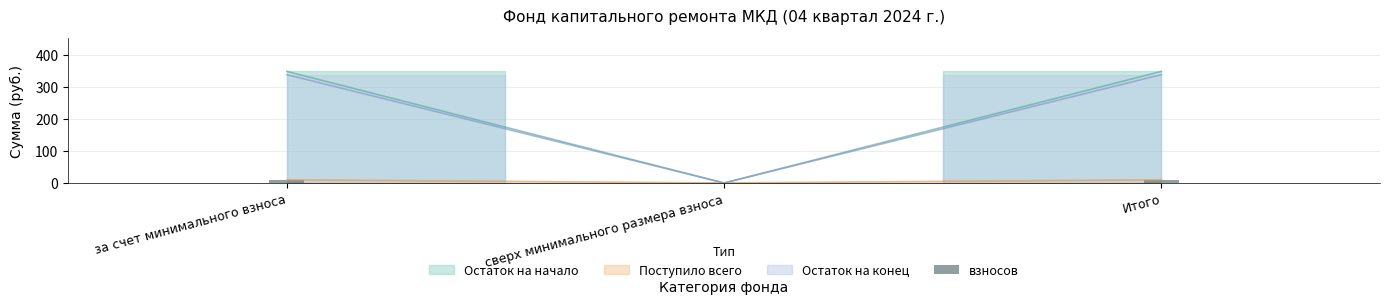

The chart shows a value of 2.2 at Итого. True or false?

False